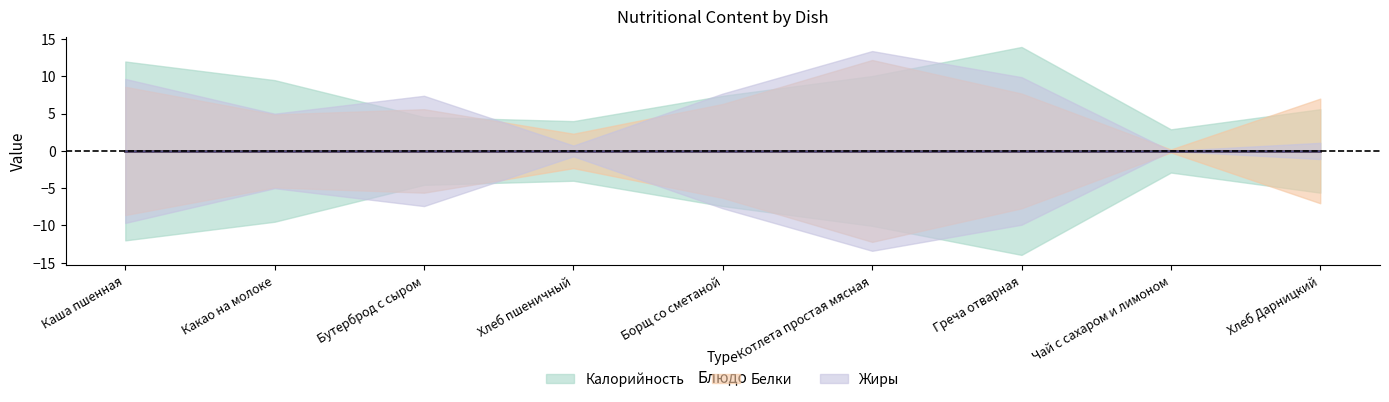

True or false: Белки has a value of 0.1 at Чай с сахаром и лимоном.

False